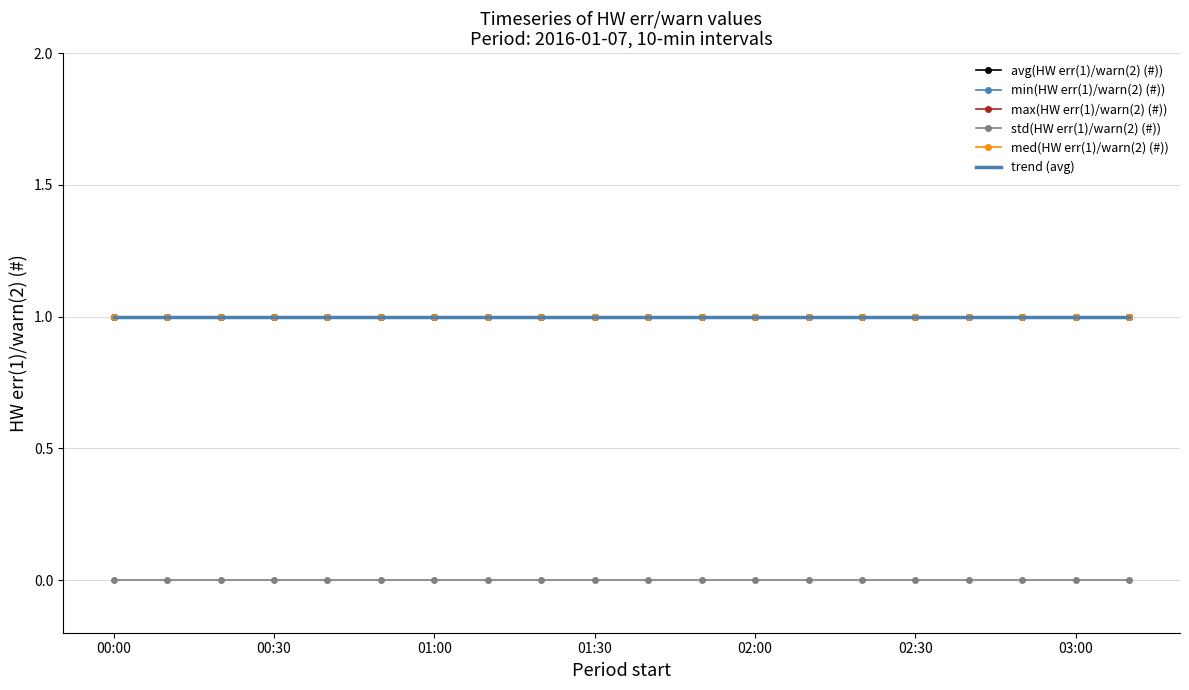

What is the label of the 5th point from the left?

2016-01-07 00:40:00